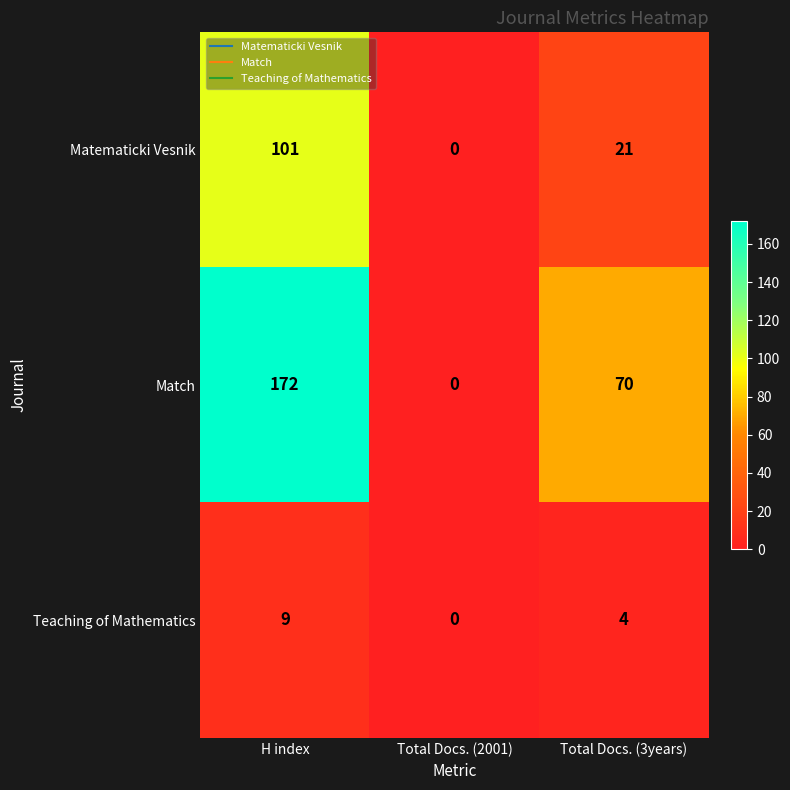

How many series are shown in this chart?

3